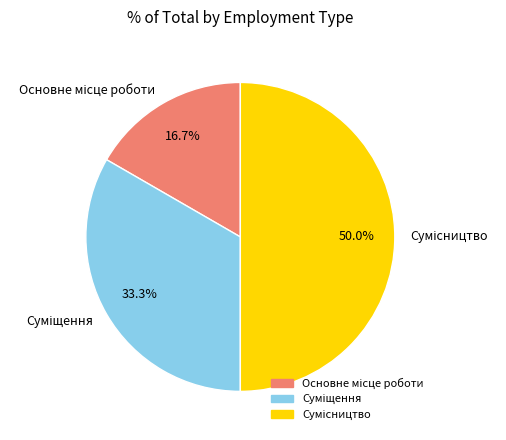

Is Суміщення the majority of the pie?

No